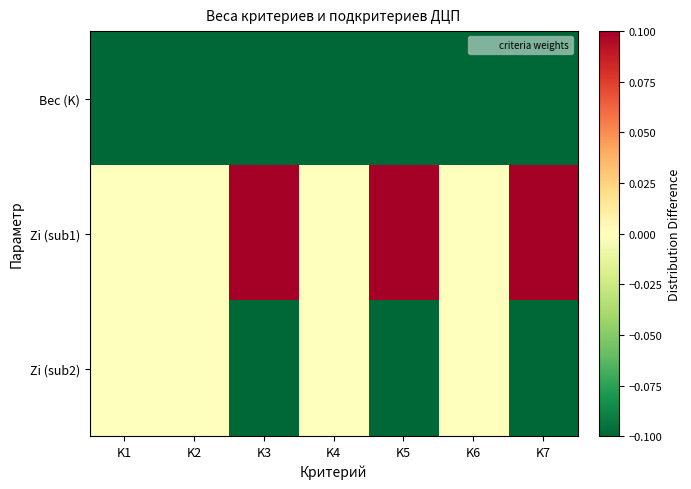

Between K3 and K7, which is larger?

K3